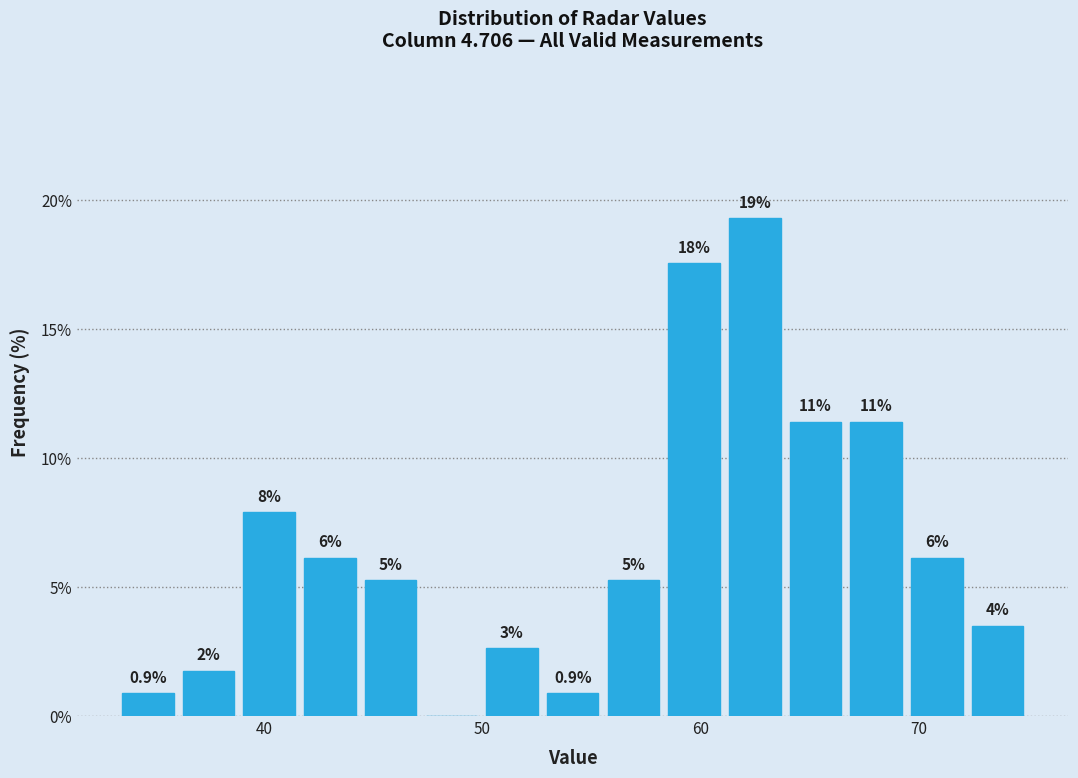

Around what value on the x-axis is the tallest bar? Give the approximate position of its centre, as read against the axis.

62